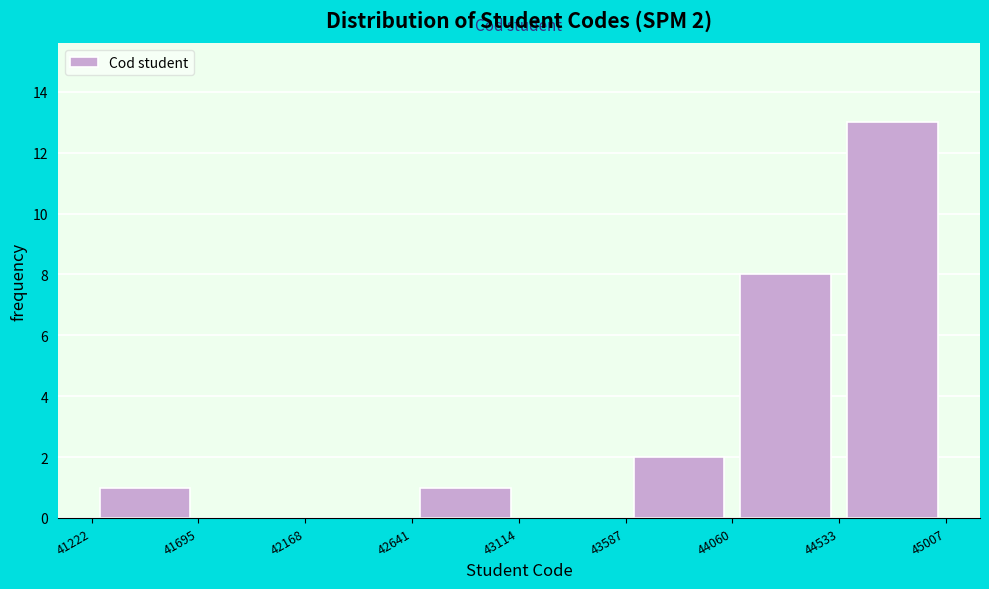

Which range on the x-axis has the tallest bar?

44533 to 45007